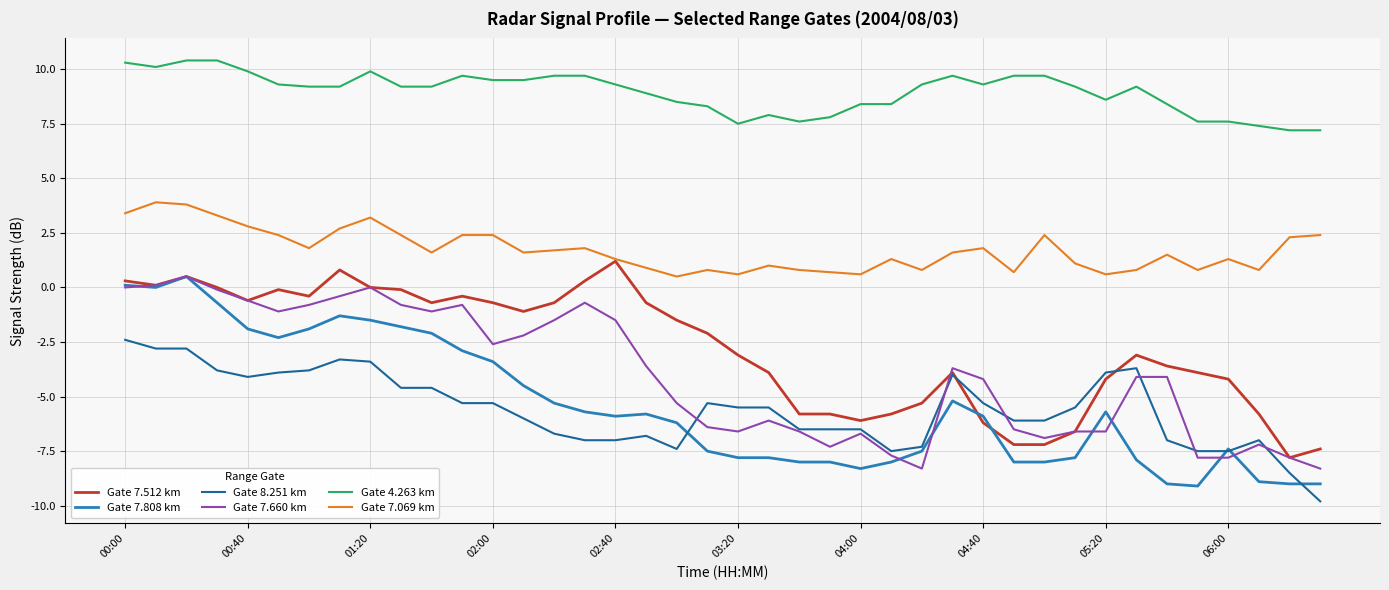

Which series has the widest spread of values?

Gate 7.808 km